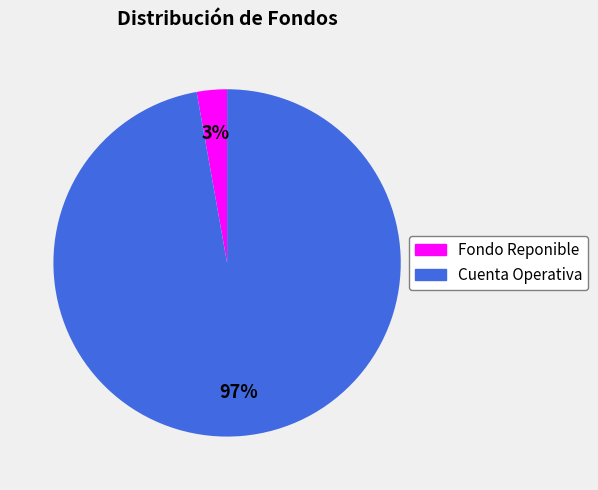

Is the sum of Cuenta Operativa and Fondo Reponible greater than half?

Yes